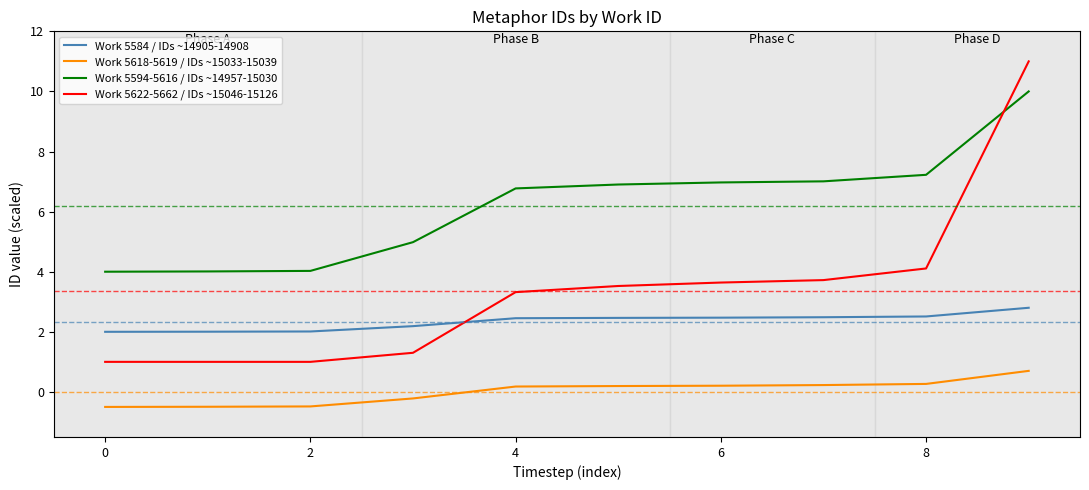

What is the difference between the maximum and minimum values in the Work 5594-5616 / IDs ~14957-15030 series?

6.0